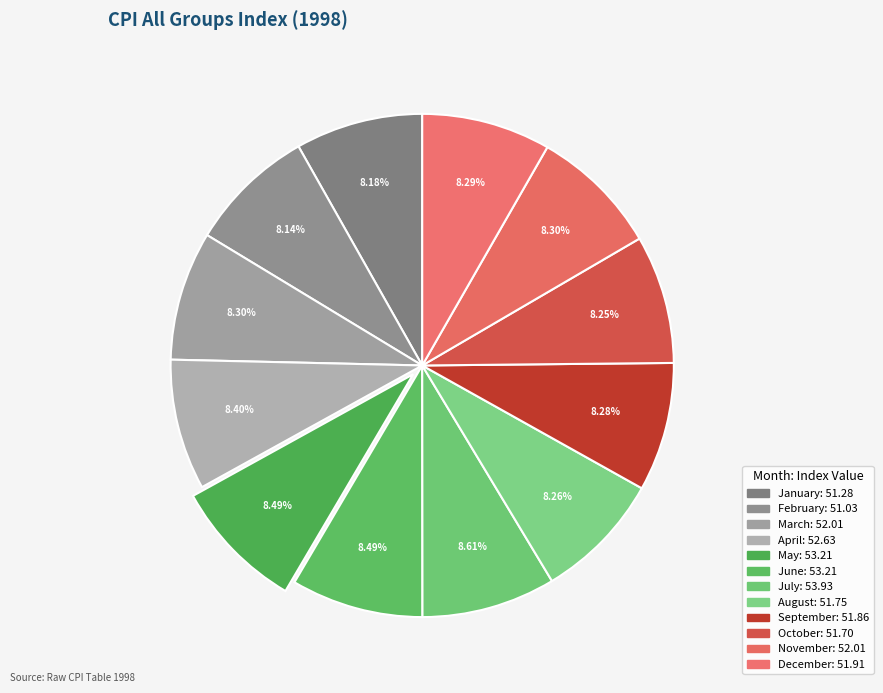

Count the number of slices in the pie.

12